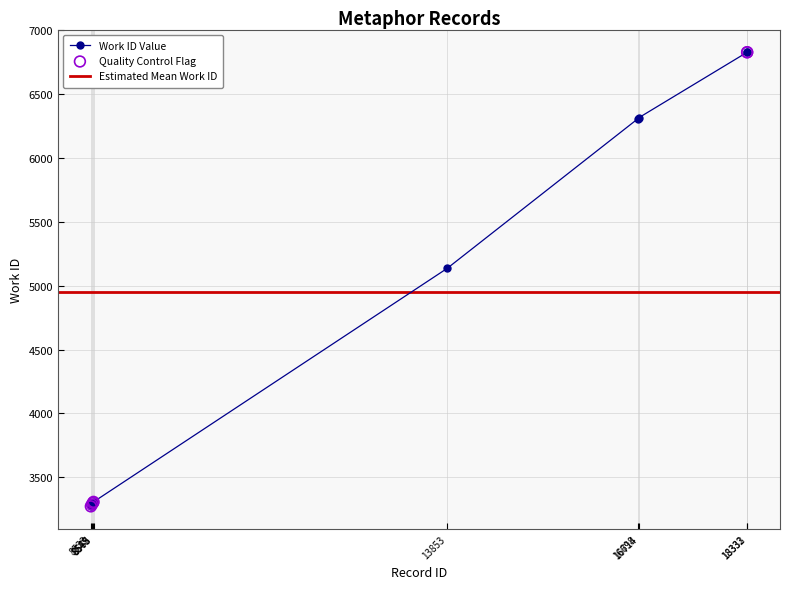

What is the change in value from 8533 to 8565?

+28